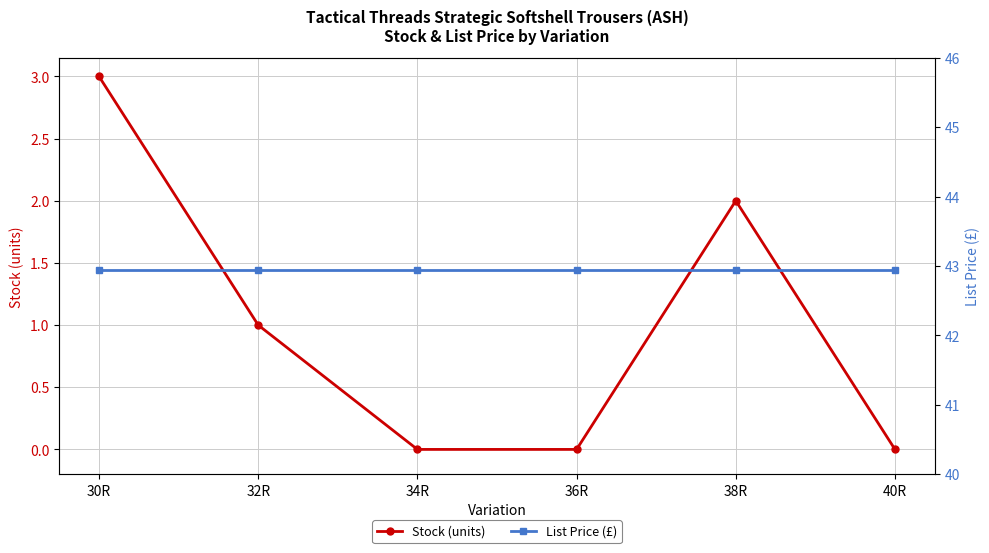

What is the value of the Stock (units) point at the 2nd from the left?

1